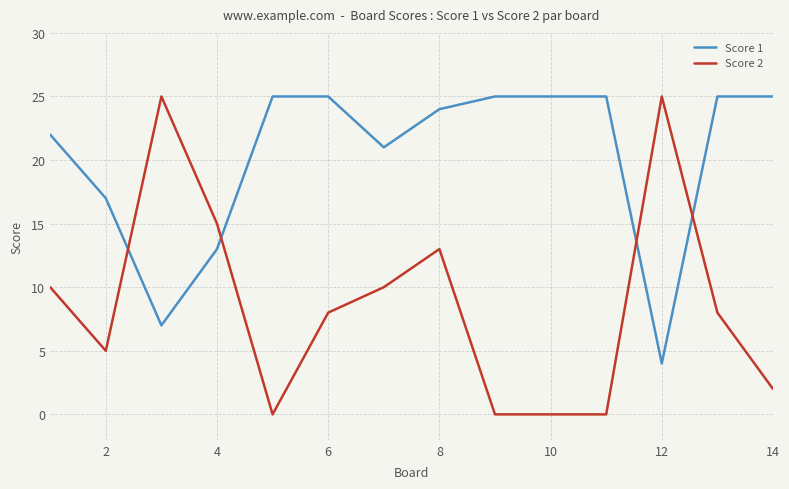

Reading right to left, extract all data points from this chart.

Score 1: 25	25	4	25	25	25	24	21	25	25	13	7	17	22
Score 2: 2	8	25	0	0	0	13	10	8	0	15	25	5	10